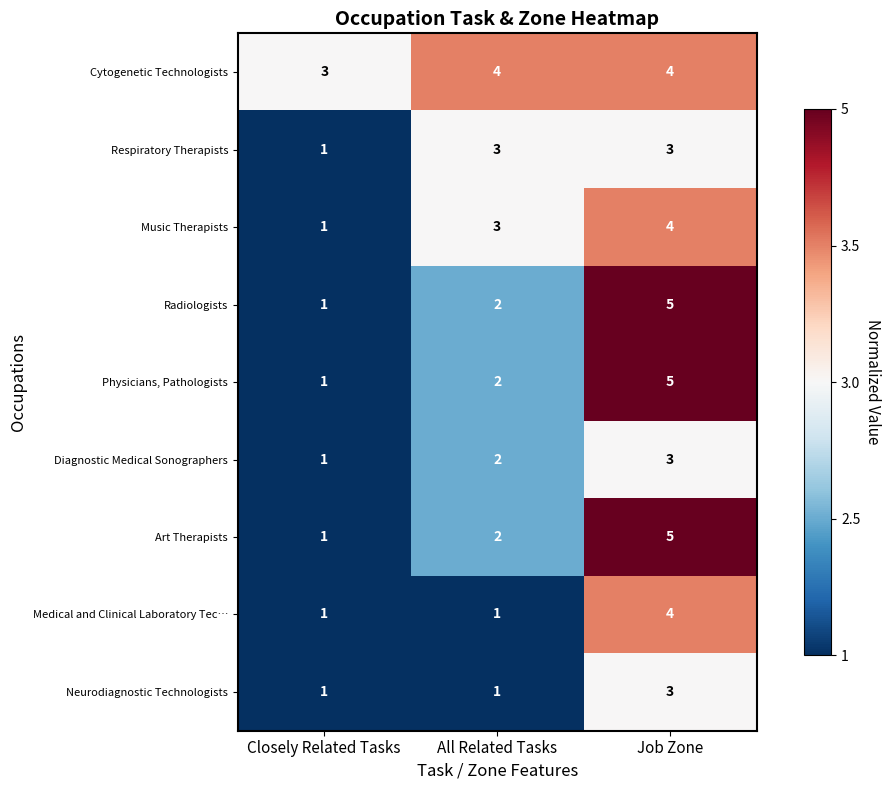

At which category is the sum across all series the highest?

Job Zone